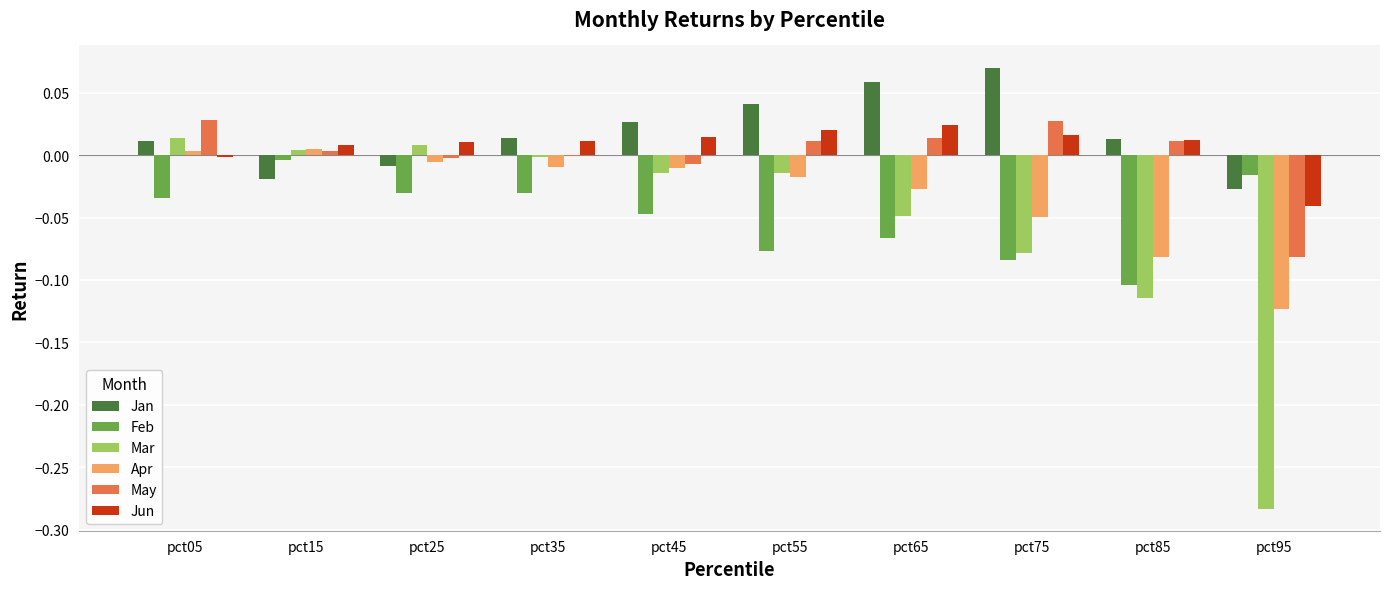

True or false: Feb has a value of -0.0 at pct75.

False